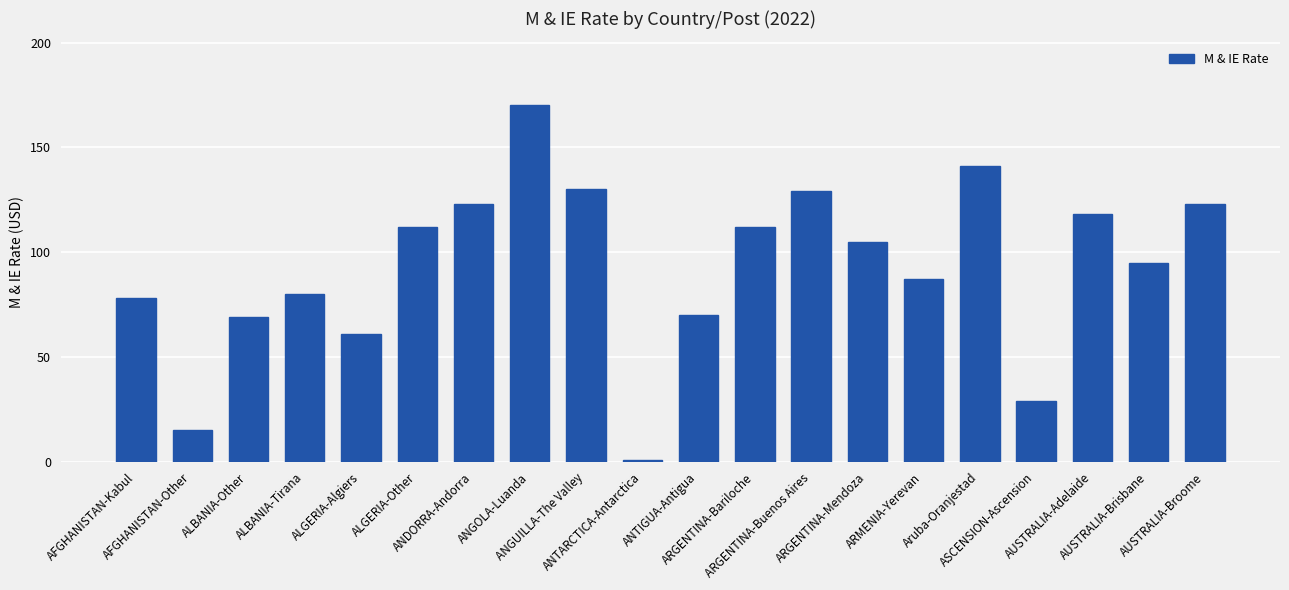

What is the value of the 6th bar from the left?

112